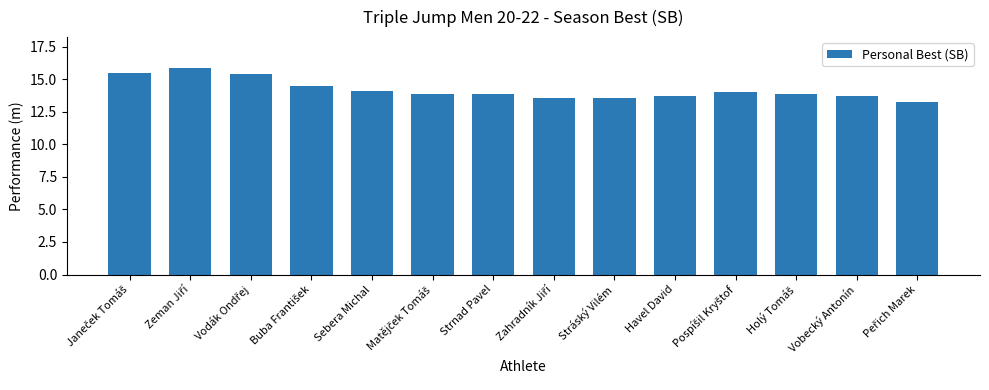

What is the smallest value displayed?

13.2